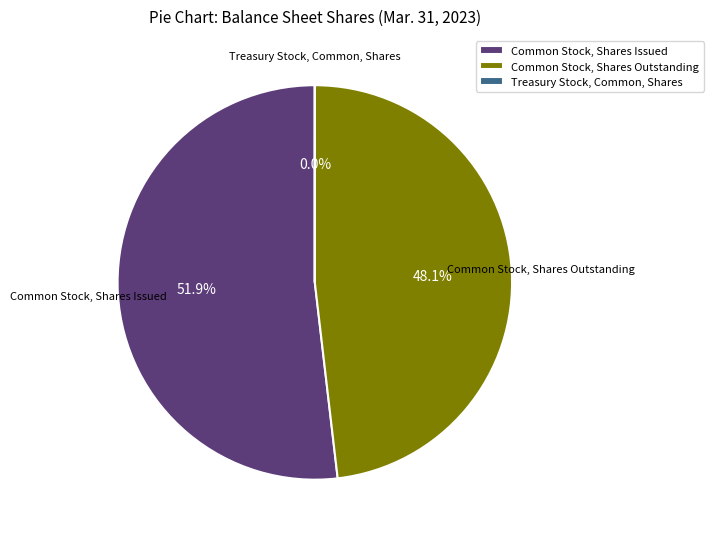

Which category has the biggest portion of the pie?

Common Stock, Shares Issued